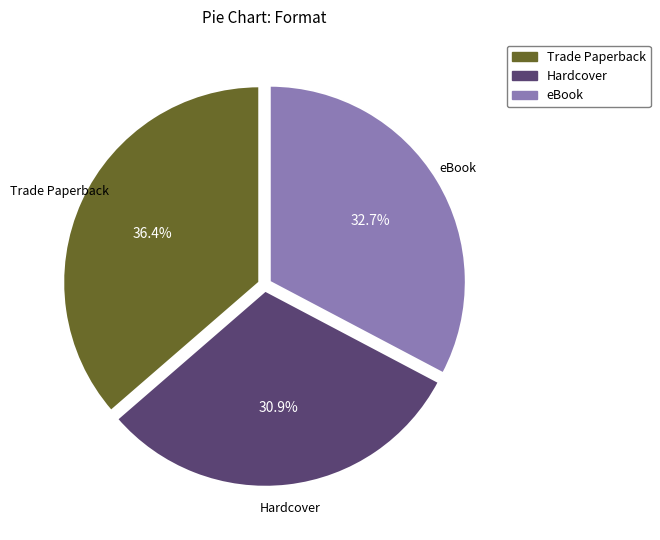

Rank the categories by value from highest to lowest.

Trade Paperback, eBook, Hardcover